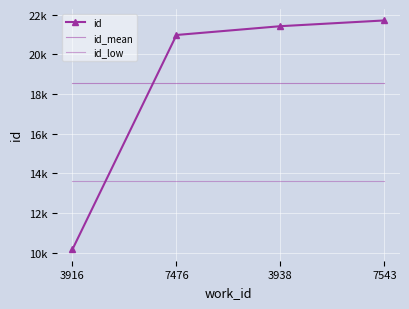

How many lines are shown in the chart?

3